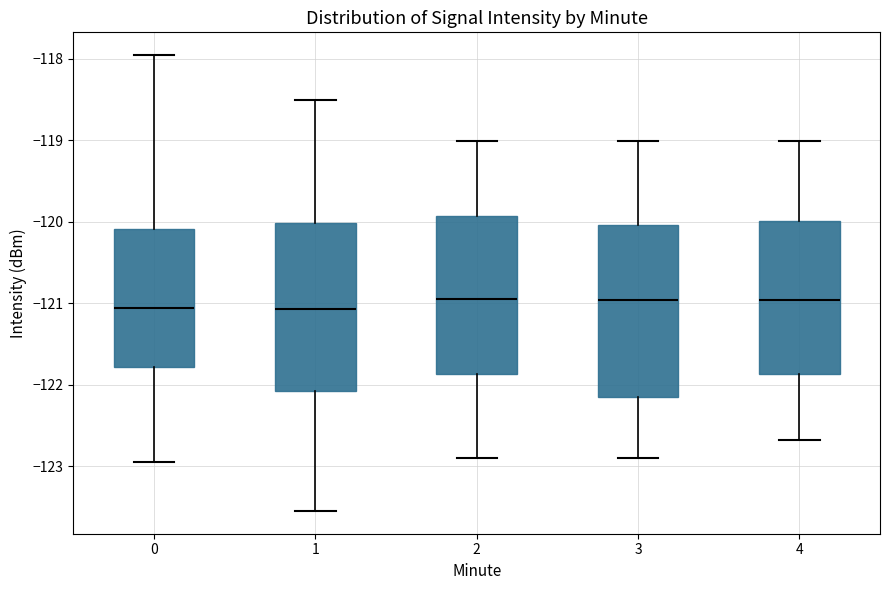

Reading left to right, read every box against the y-axis: the position of its median line, the range the box covers, and the ends of its whiskers. The values are not printed on the chart, so give them approximately, as read against the axis.

0: median -121.1, box -121.8 to -120.1, whiskers -122.9 to -118.0
1: median -121.1, box -122.1 to -120.0, whiskers -123.5 to -118.5
2: median -121.0, box -121.9 to -119.9, whiskers -122.9 to -119.0
3: median -121.0, box -122.2 to -120.0, whiskers -122.9 to -119.0
4: median -121.0, box -121.9 to -120.0, whiskers -122.7 to -119.0